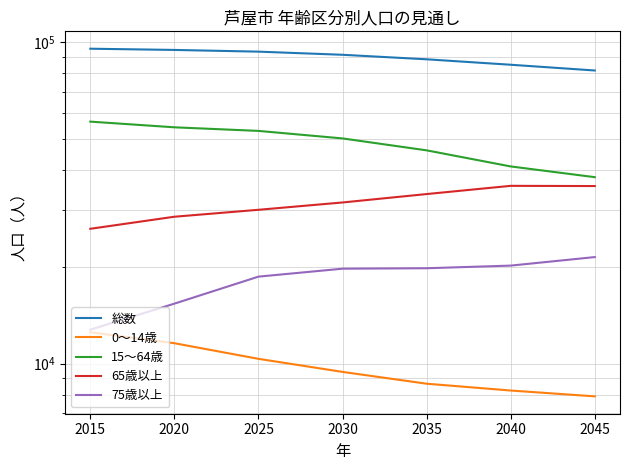

What are all the series names shown in the legend?

総数, 0～14歳, 15～64歳, 65歳以上, 75歳以上